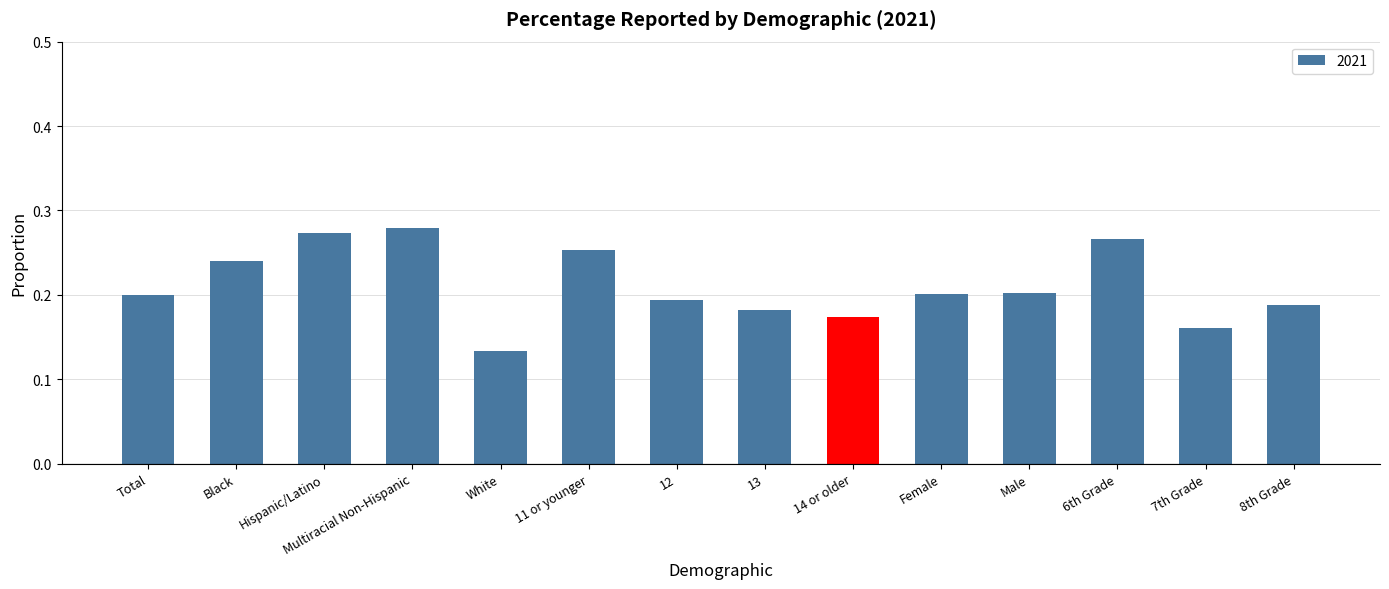

What is the label of the 14th bar from the left?

8th Grade